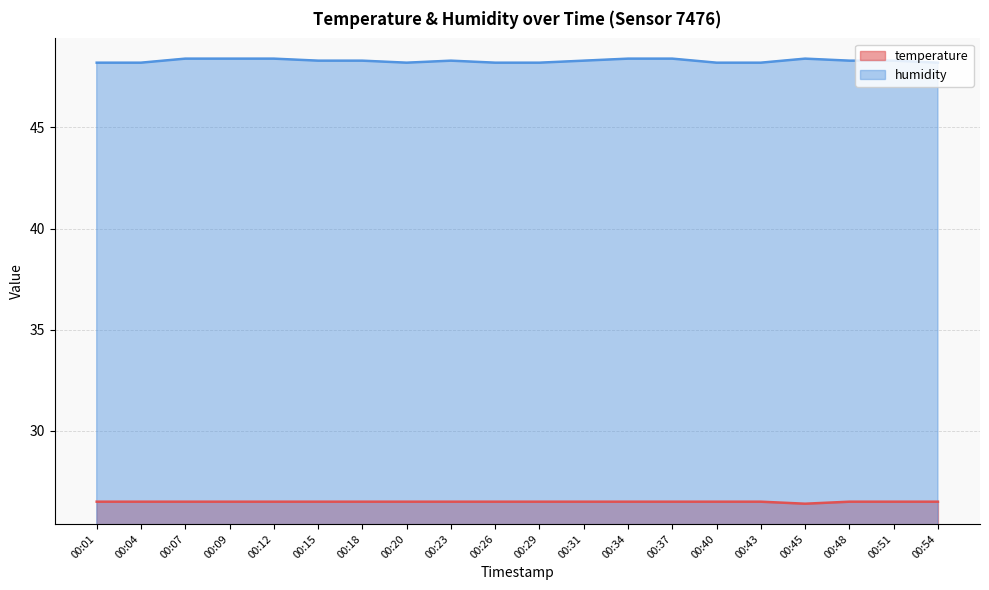

List the series in order of their overall mean, lowest first.

temperature, humidity